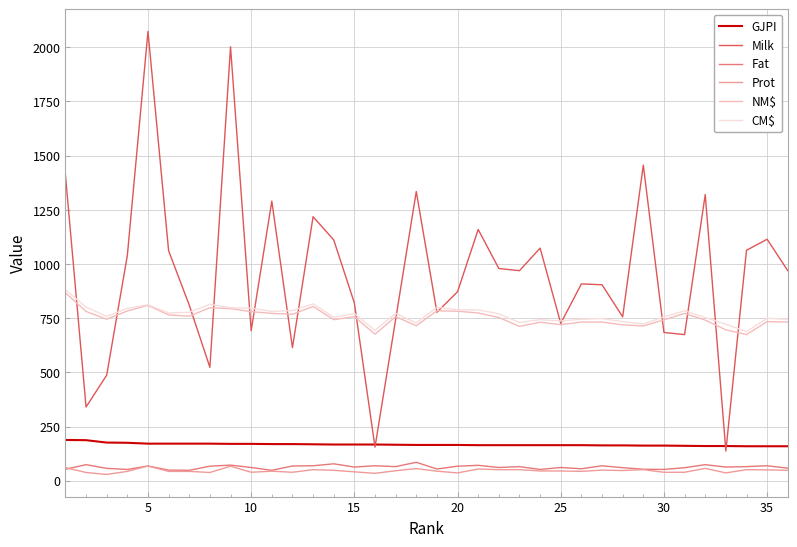

True or false: Fat and Milk intersect in this chart.

False